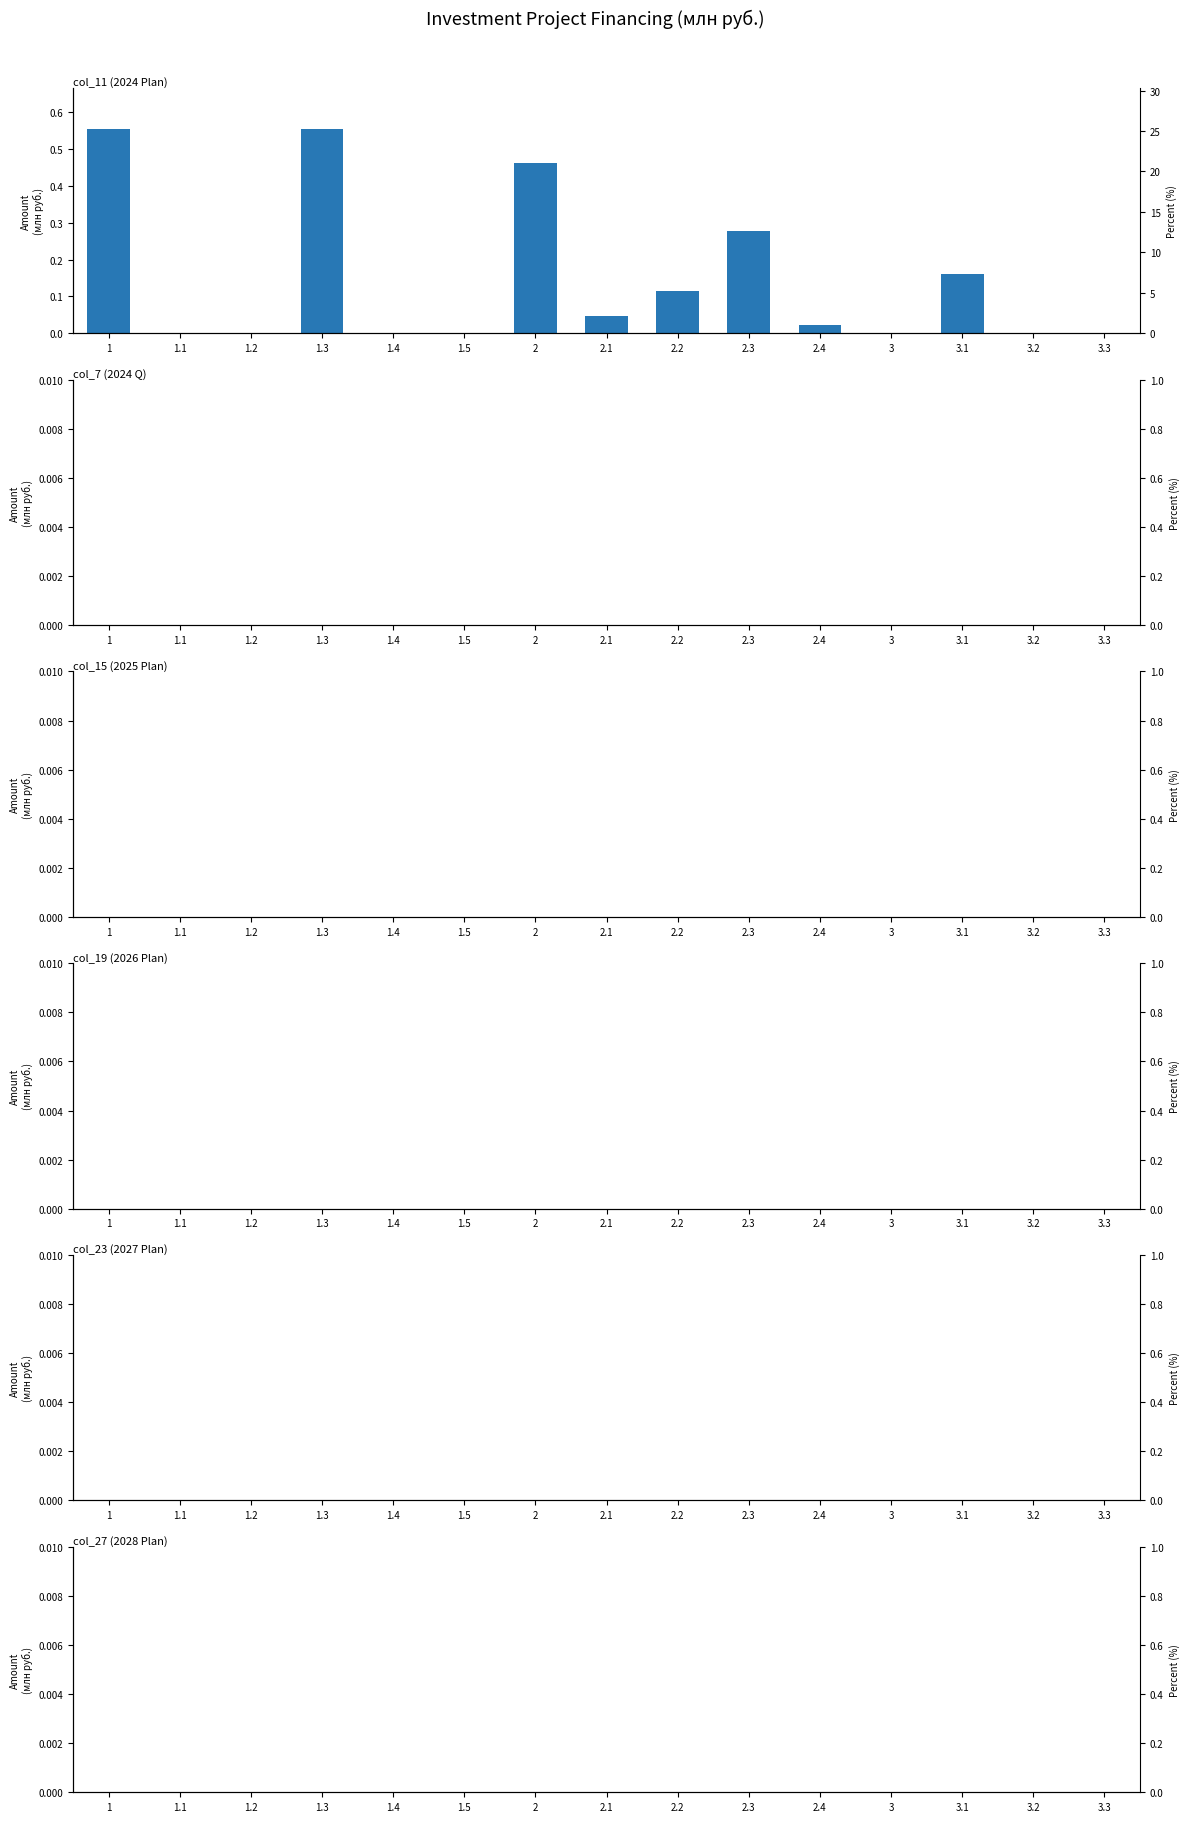

Rank the series by their maximum value, from lowest to highest.

col_7 (2024 Q), col_15 (2025 Plan), col_19 (2026 Plan), col_23 (2027 Plan), col_27 (2028 Plan), col_11 (2024 Plan)